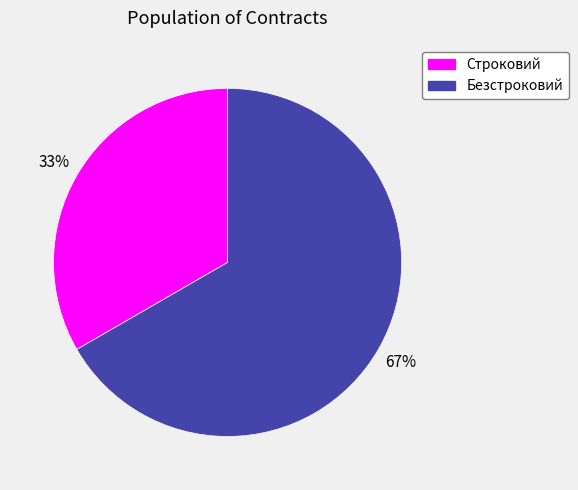

What is the largest slice in the pie chart?

Безстроковий